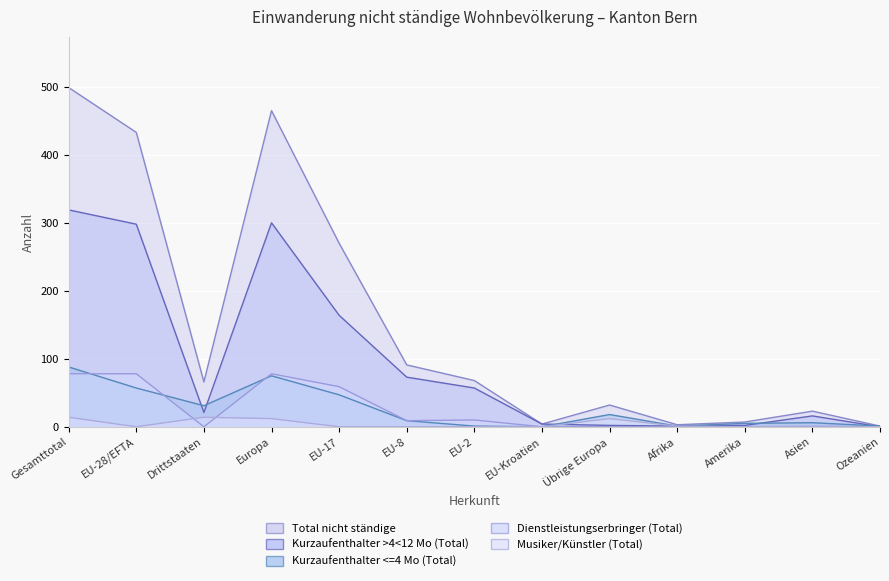

Which series changed the most between Drittstaaten and Amerika?

Total nicht ständige